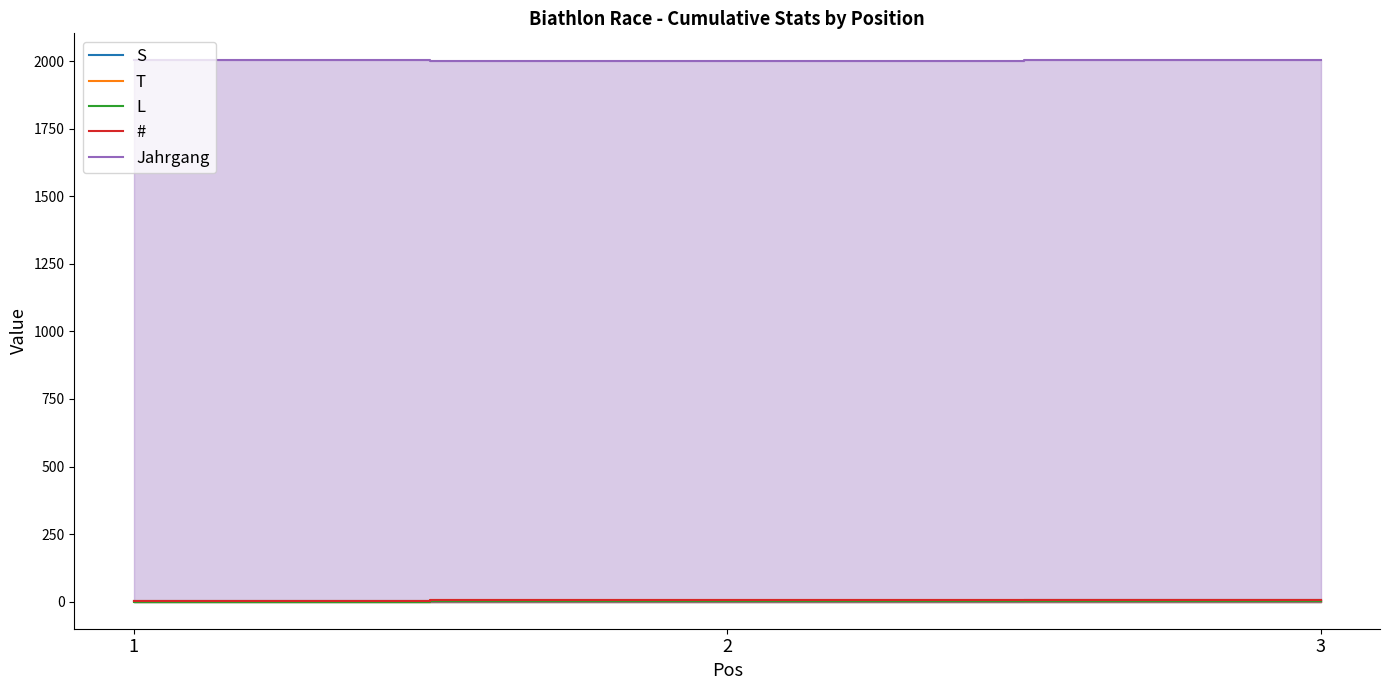

What is the minimum value for Jahrgang?

2002